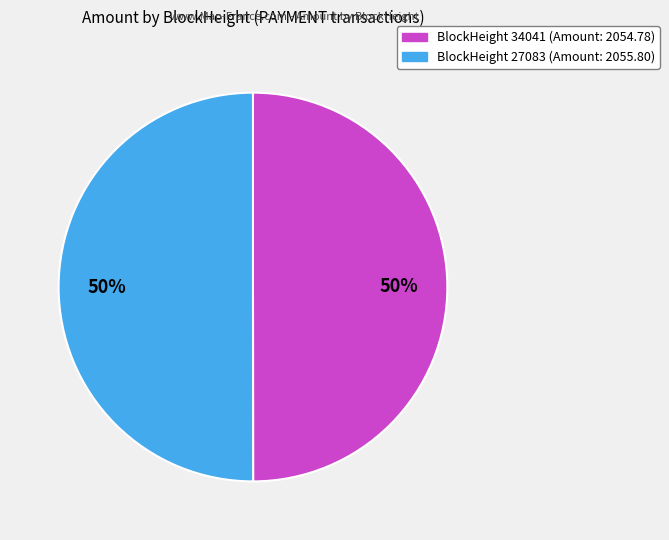

To the nearest percent, what is the average slice percentage?

50%